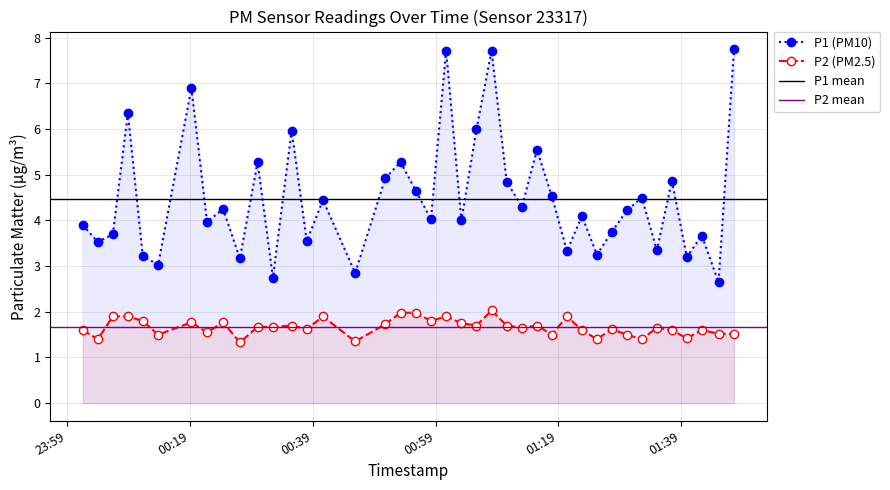

Is the value of P1 at 2023-03-03T00:32:30 greater than the value of P2 at 2023-03-03T01:35:03?

Yes